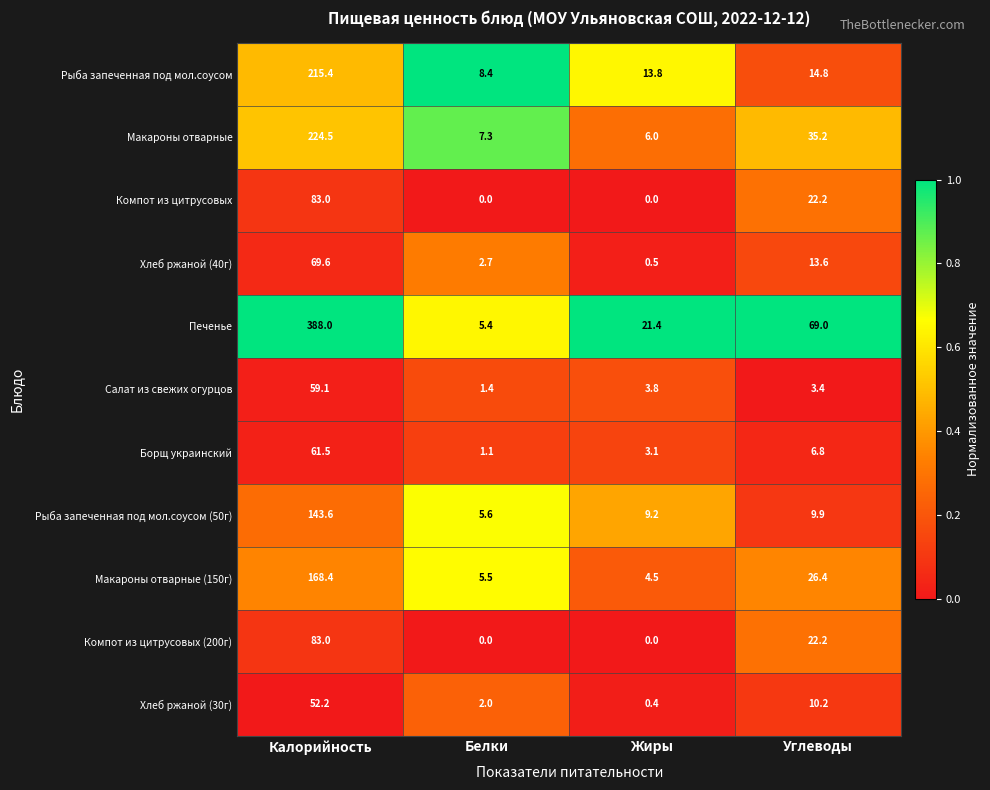

At how many categories does at least one series exceed 0?

4